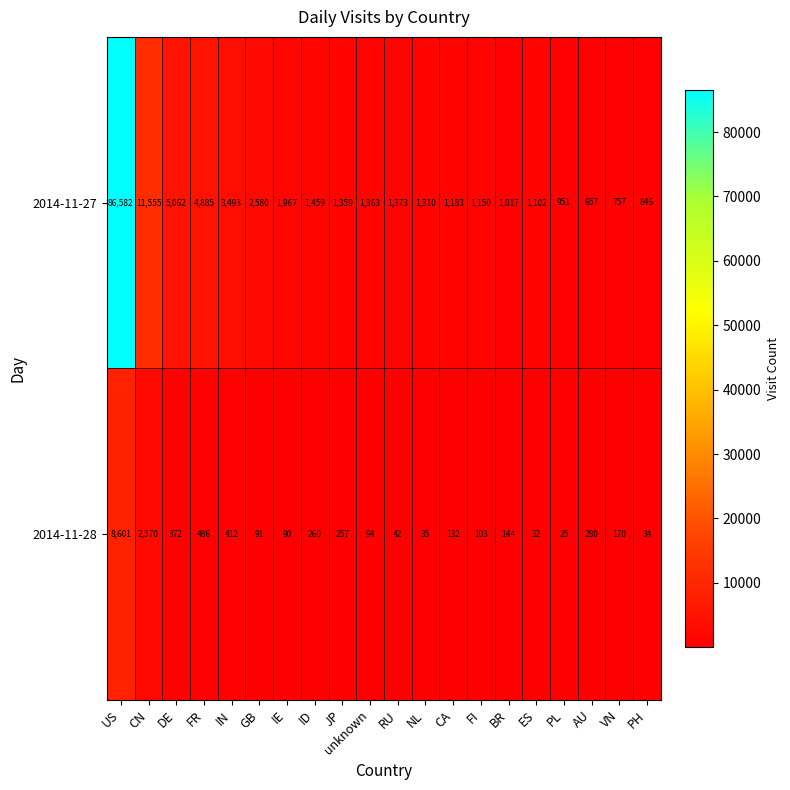

At which category does the chart reach its peak across all series?

US